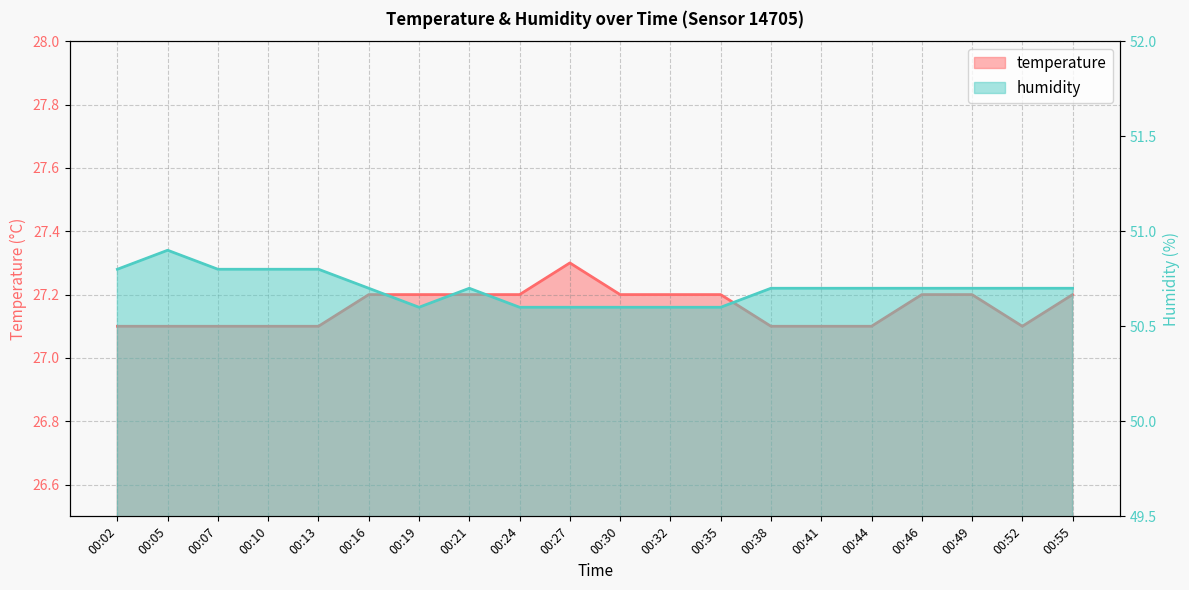

What is the sum of the temperature values at 00:41 and 00:19?

54.3